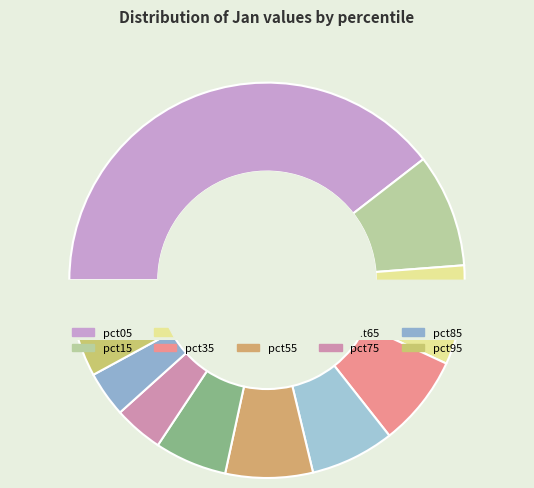

Is the sum of pct95 and pct15 greater than half?

No